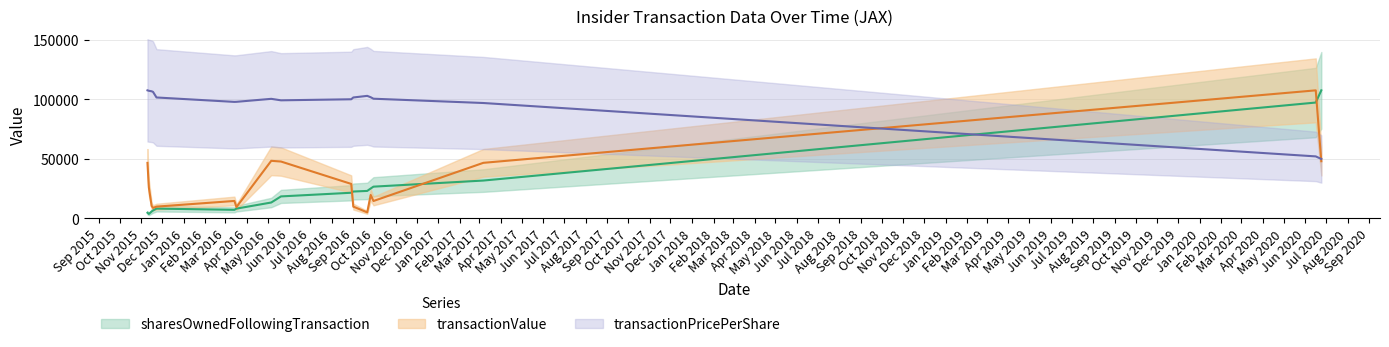

What is the total value across all series at 2016-08-29?

150076.0